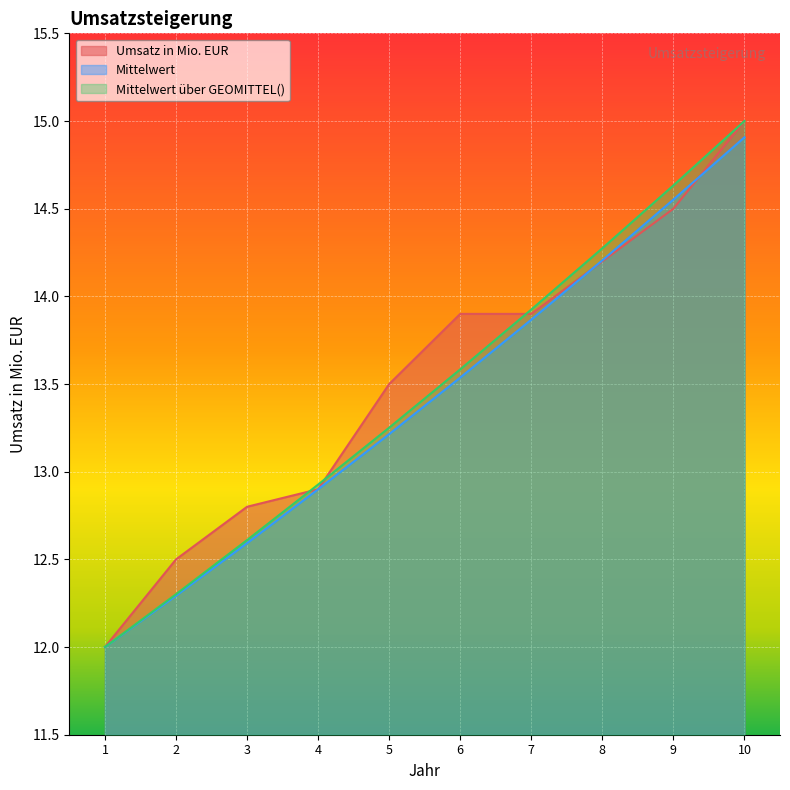

True or false: Mittelwert über GEOMITTEL() and Mittelwert intersect in this chart.

False